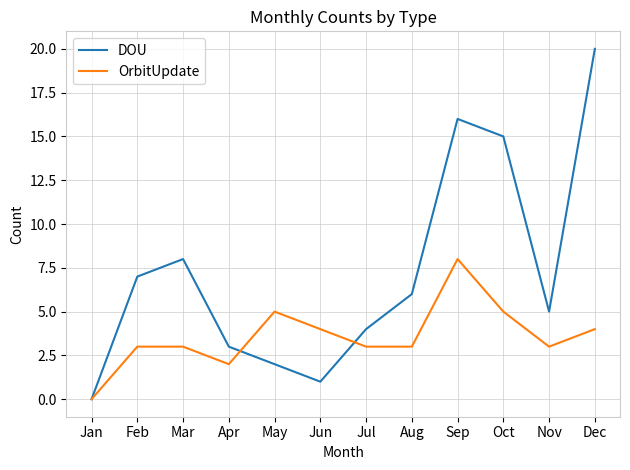

What is the sum of all OrbitUpdate values?

43